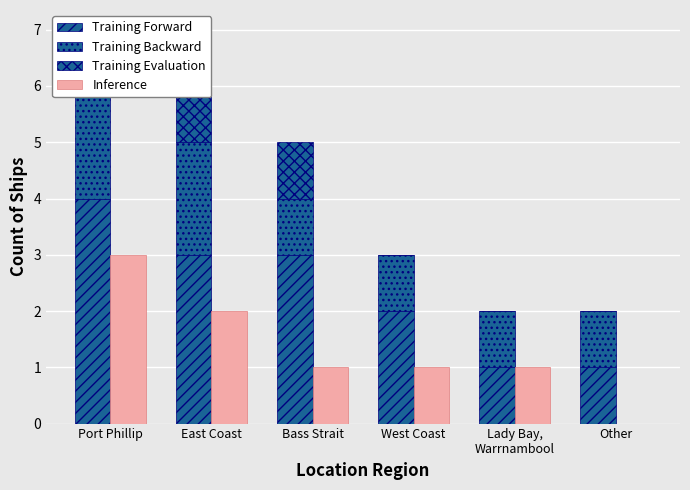

Which series has the widest spread of values?

Training Forward